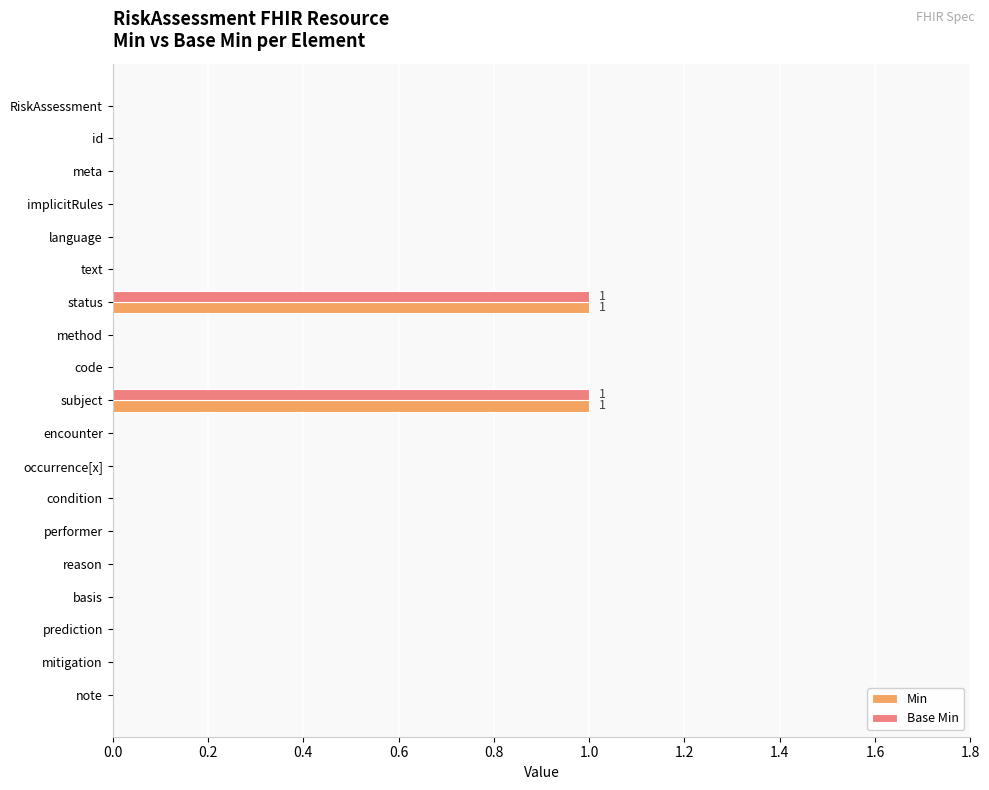

What is the sum of all Min values?

2